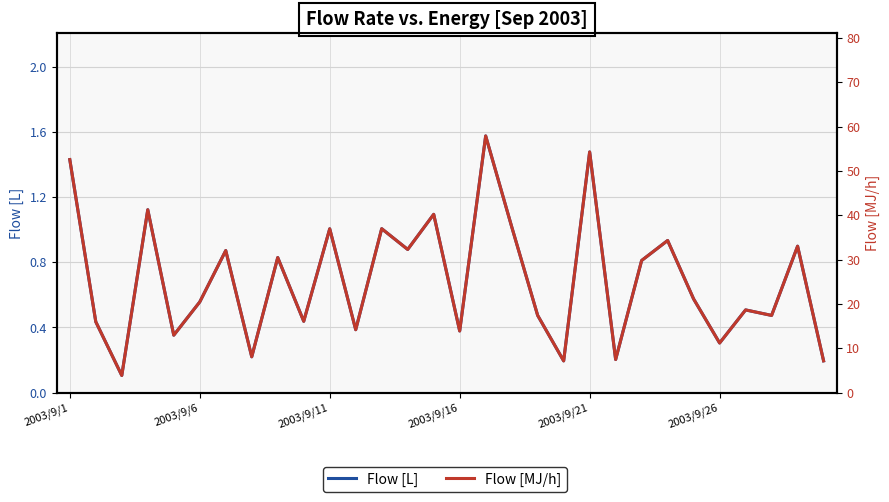

What is the average value of the Flow [L] series?

0.7